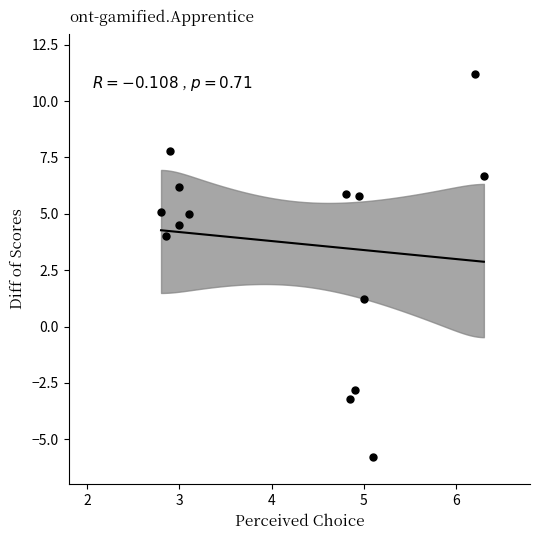

What is the range of X values (max minus min)?

3.5